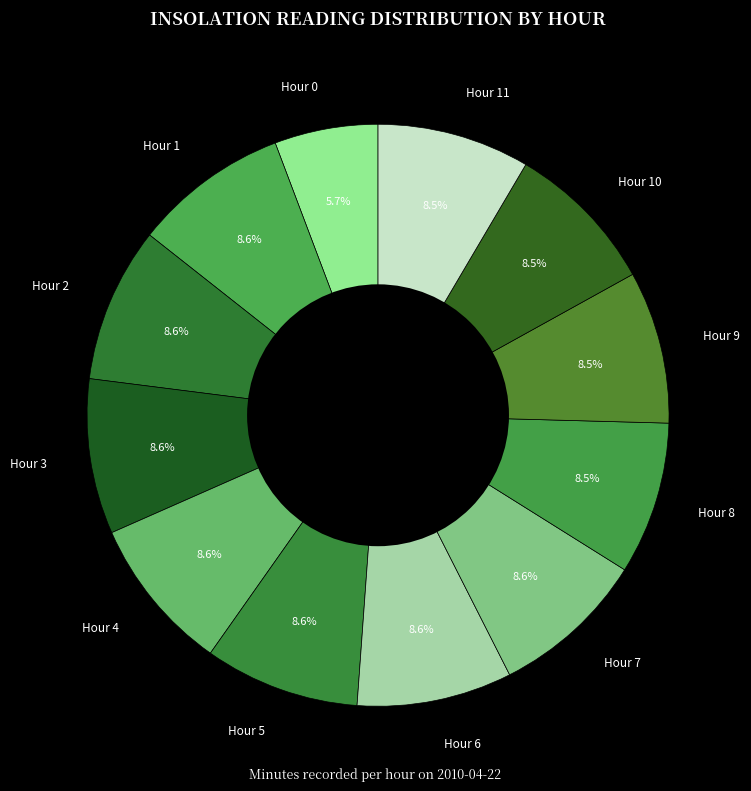

Is Hour 3 the majority of the pie?

No